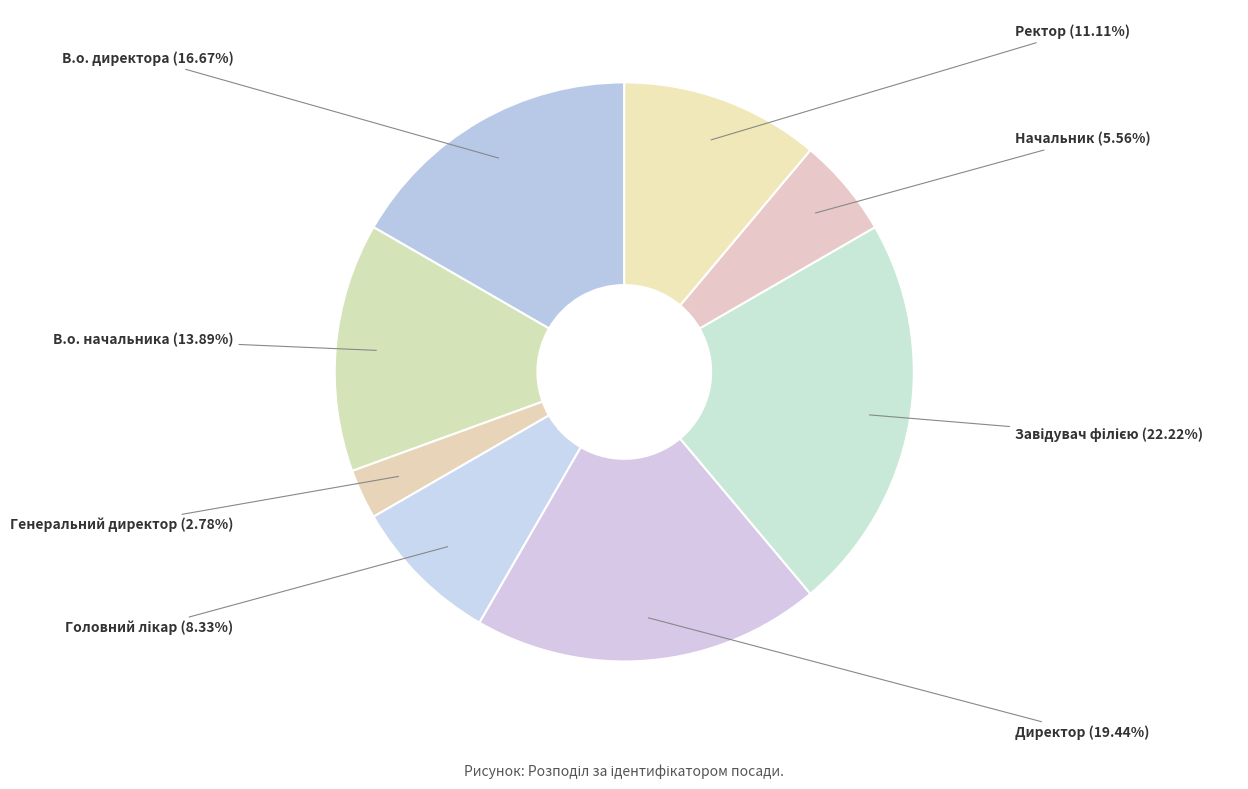

To the nearest percent, what portion does В.о. начальника represent?

14%